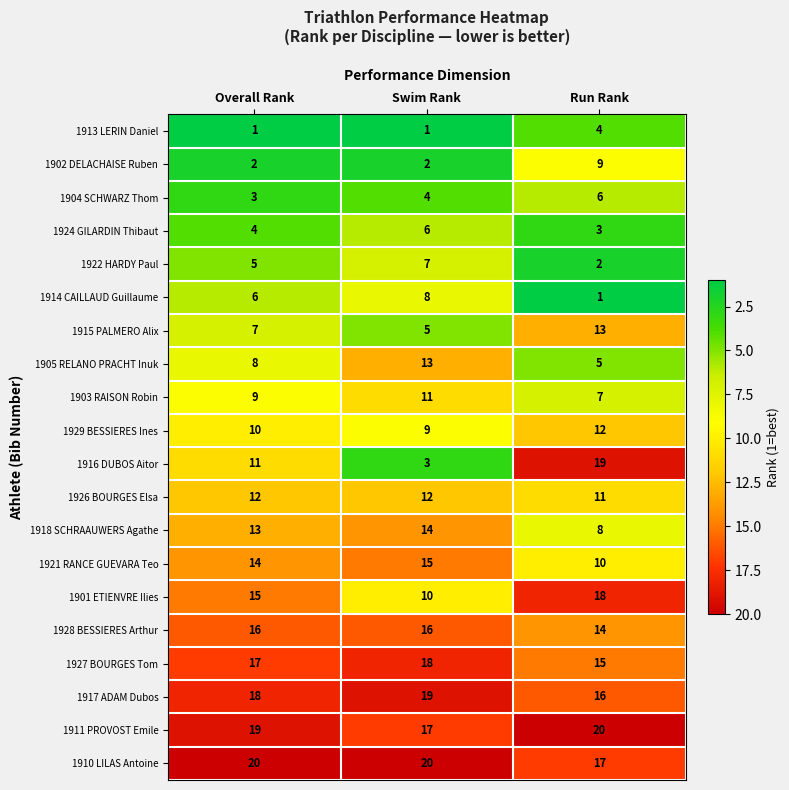

What is the smallest value displayed?

1